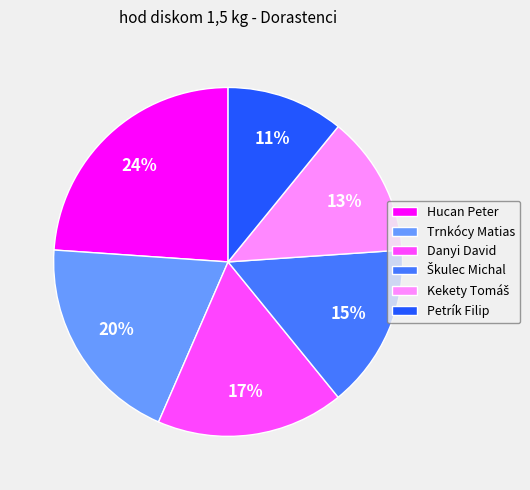

Does any single category account for the majority?

No